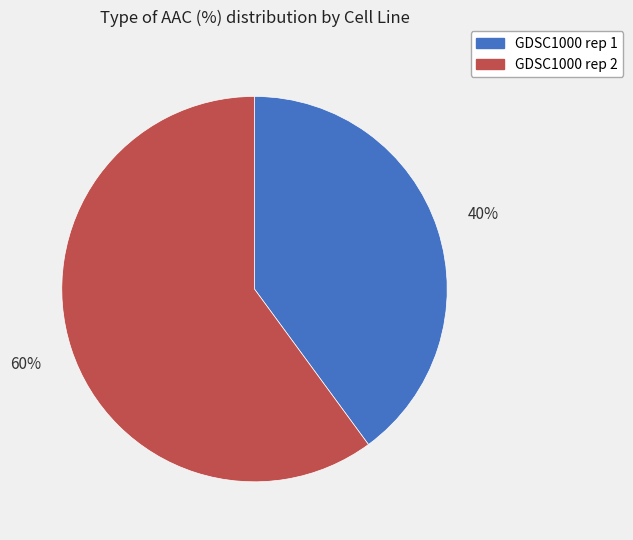

To the nearest percent, what percentage of the pie is GDSC1000 rep 2?

60%